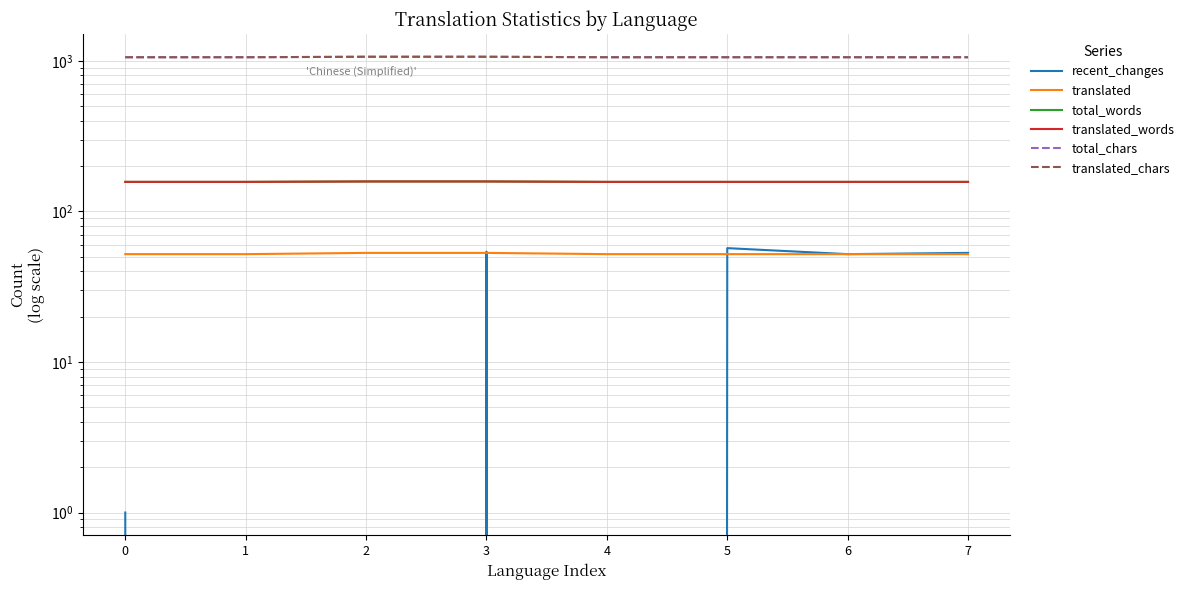

How many categories are shown in the chart?

8